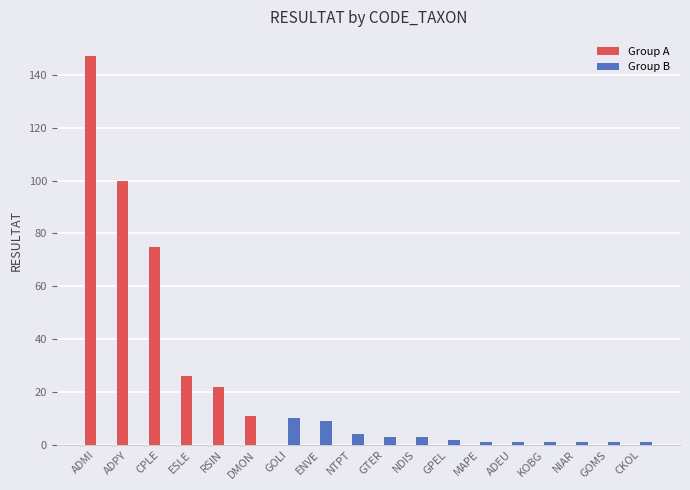

How many groups of bars are there?

18